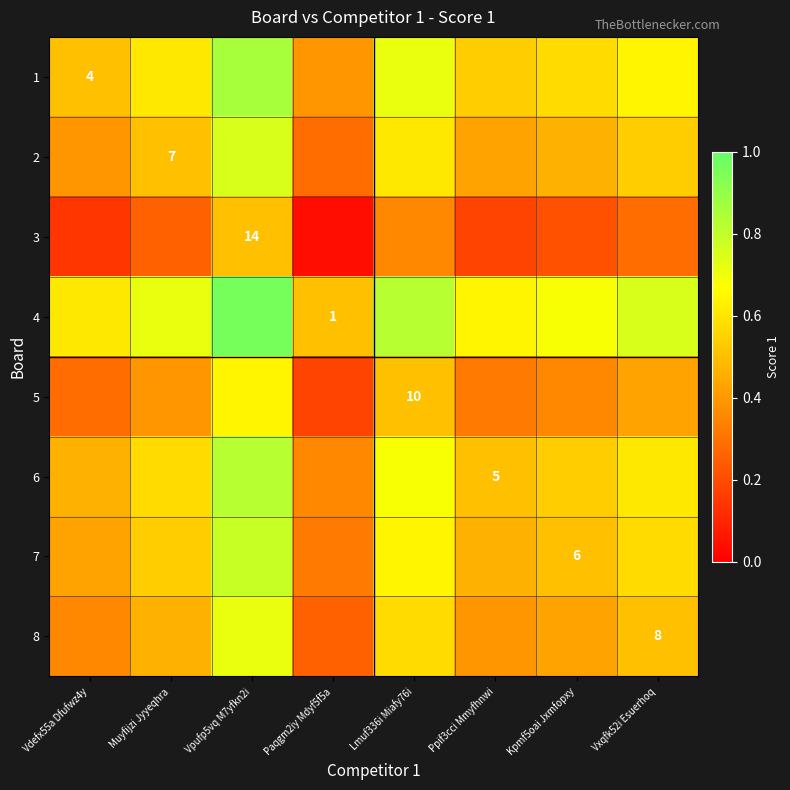

The value of 1 at Vxqfk52i Esuerhoq is 1.0. True or false?

False